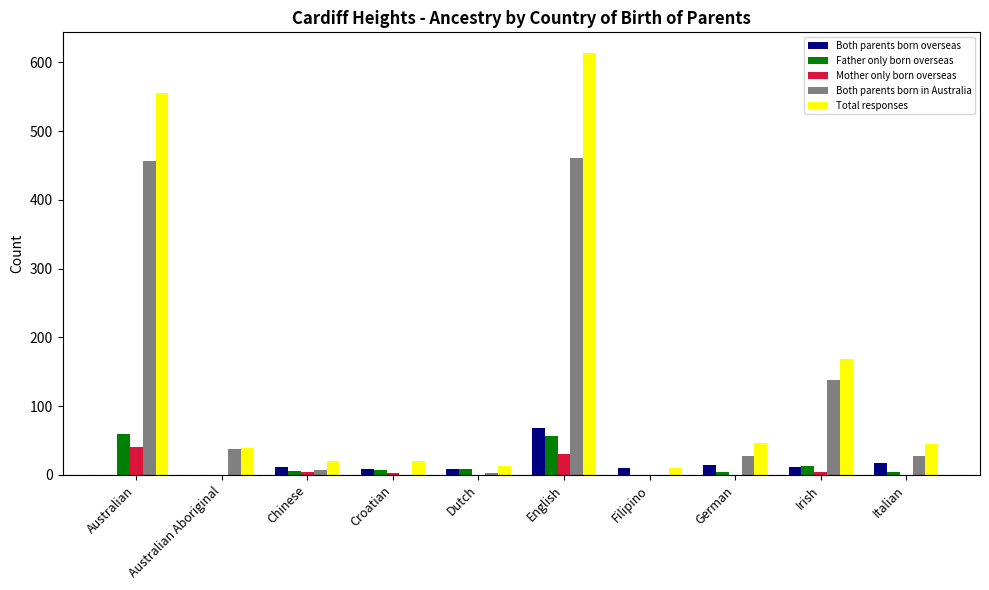

At which label is Both parents born in Australia closest to 230?

Irish